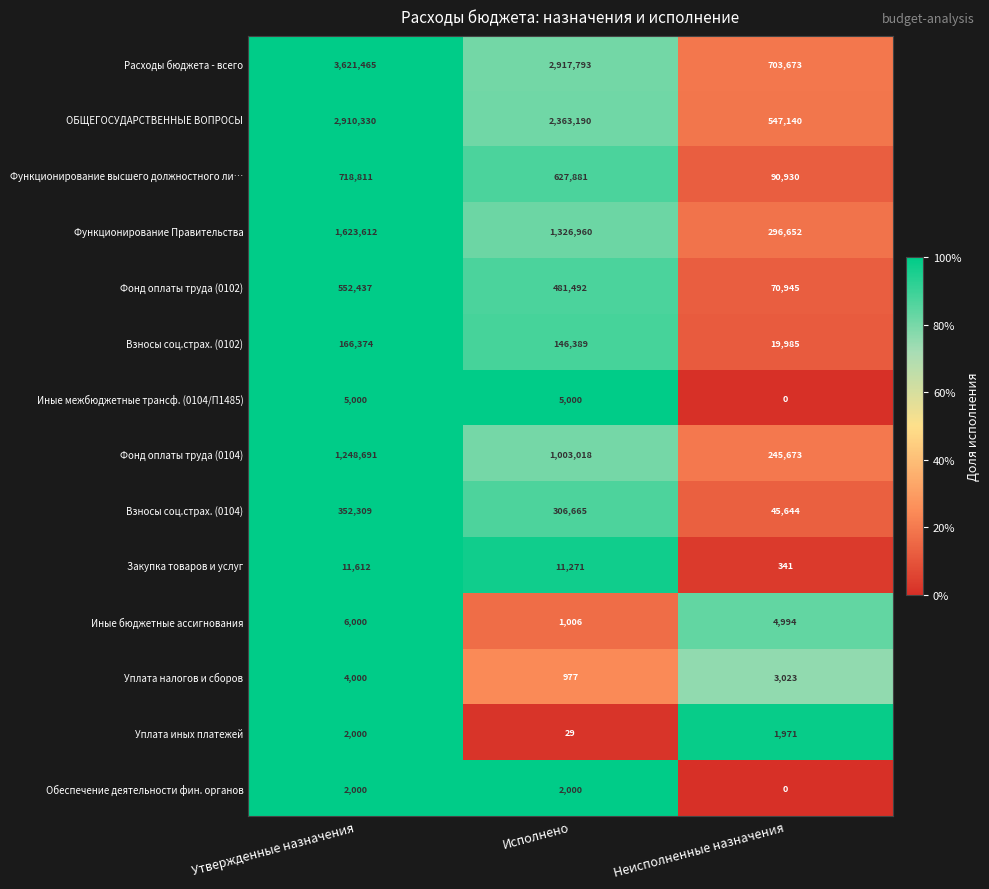

List the labels in order of Фонд оплаты труда (0102) value, smallest first.

Неисполненные назначения, Исполнено, Утвержденные назначения